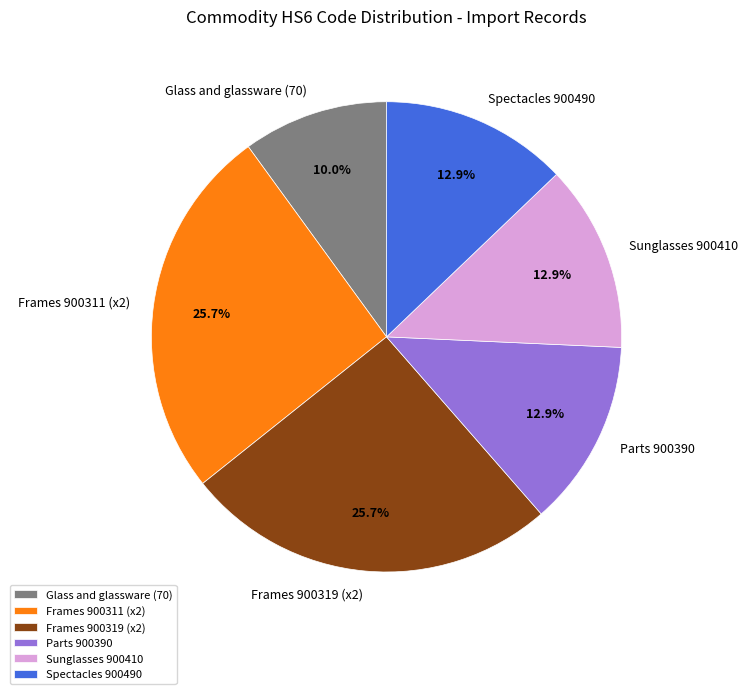

What is the total percentage of Frames 900311 (x2) and Spectacles 900490?

38.6%